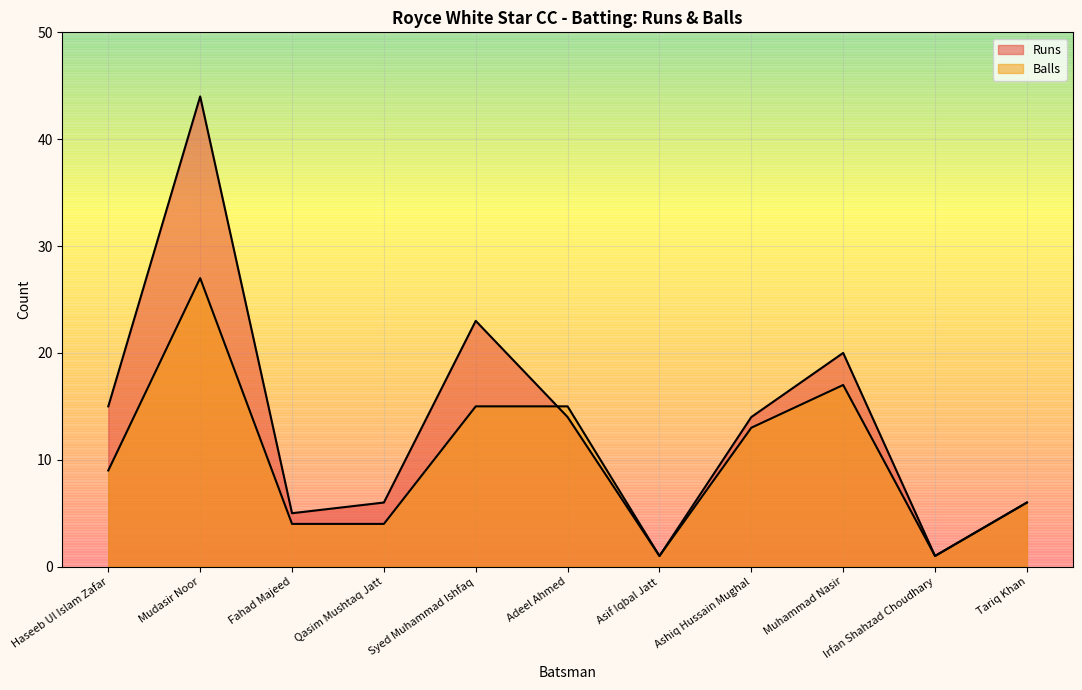

Reading left to right, transcribe all the data shown in this chart.

Runs: 15	44	5	6	23	14	1	14	20	1	6
Balls: 9	27	4	4	15	15	1	13	17	1	6